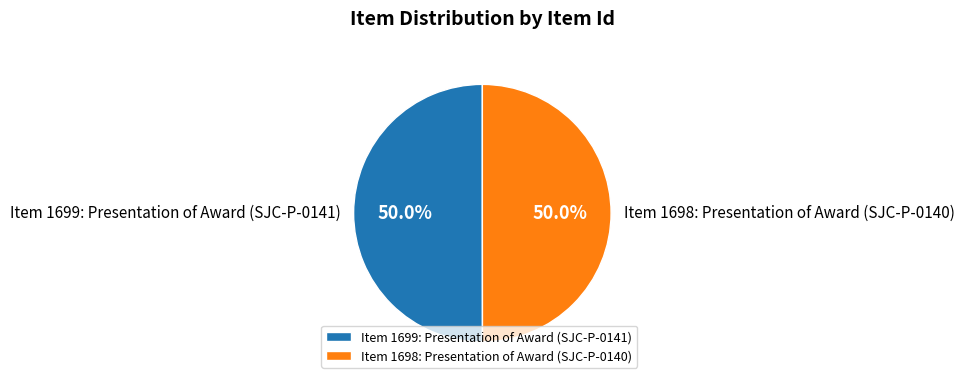

What is the ratio of the value at Item 1699: Presentation of Award (SJC-P-0141) to the value at Item 1698: Presentation of Award (SJC-P-0140)?

1.0